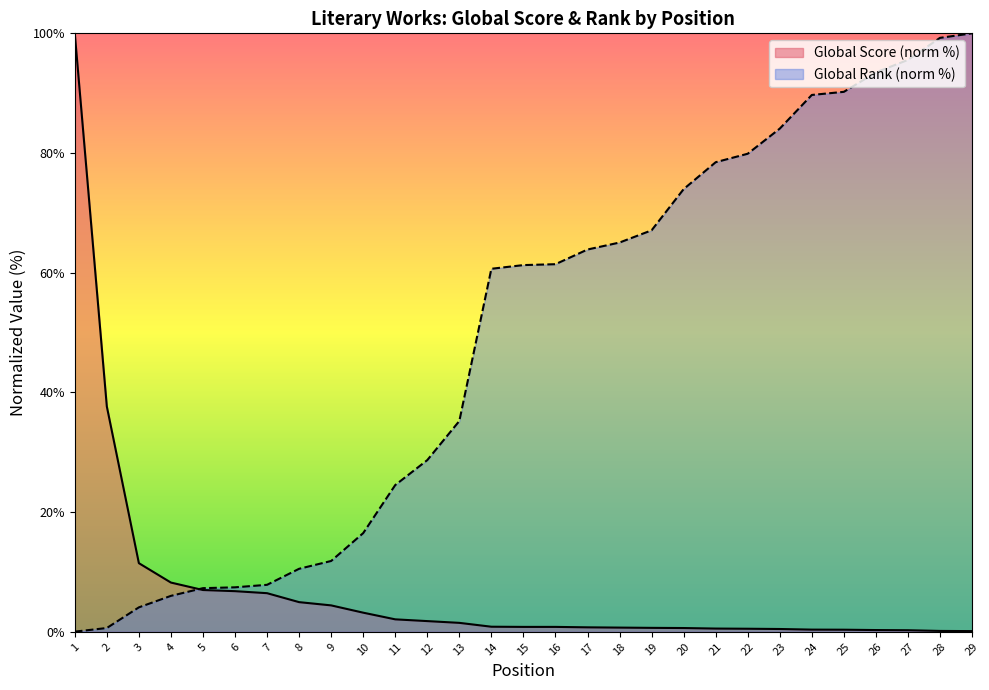

What is the sum of all Global Score values?

203.8